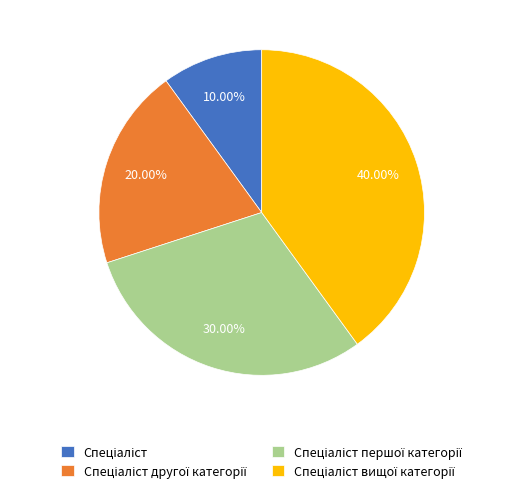

Is there a majority slice in this chart?

No